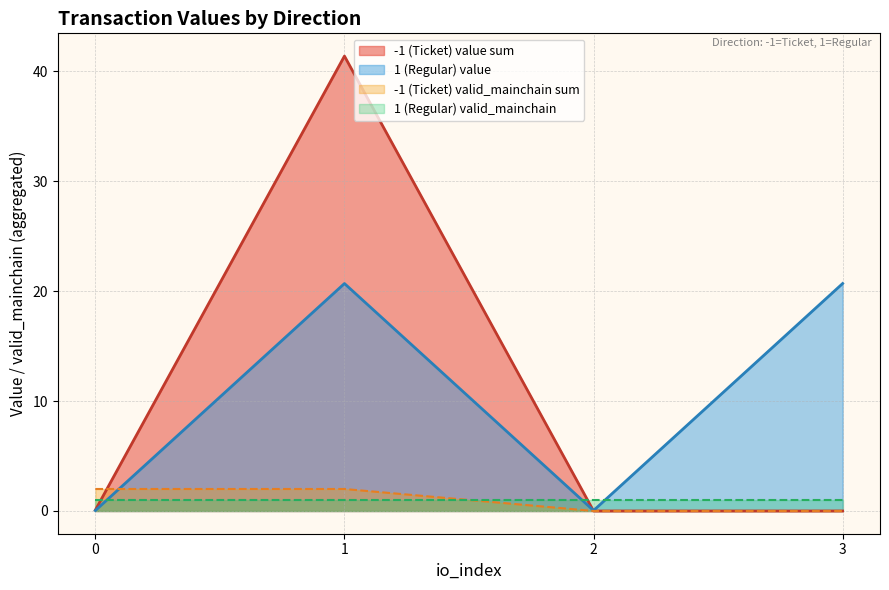

Which series has the largest total across all categories?

value